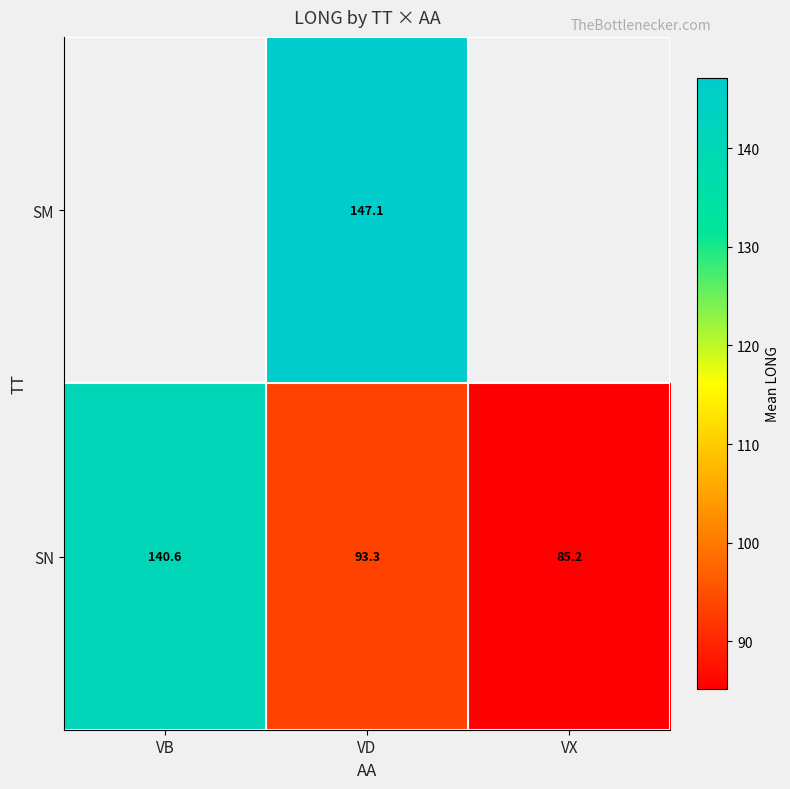

At VD, list the series in order from largest to smallest.

SM, SN